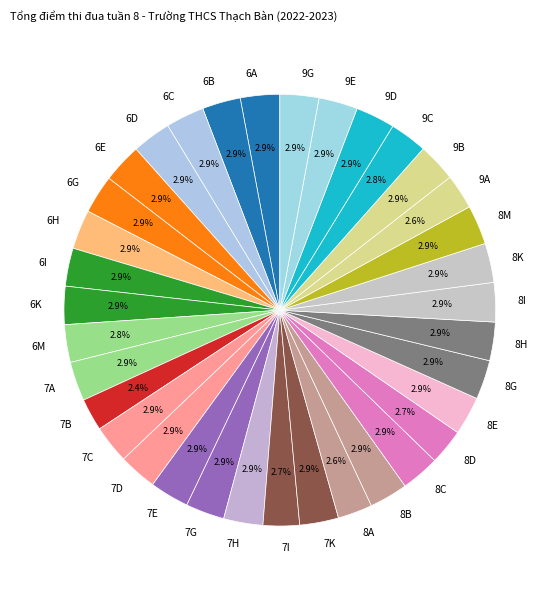

Is there any slice that represents more than half of the pie?

No